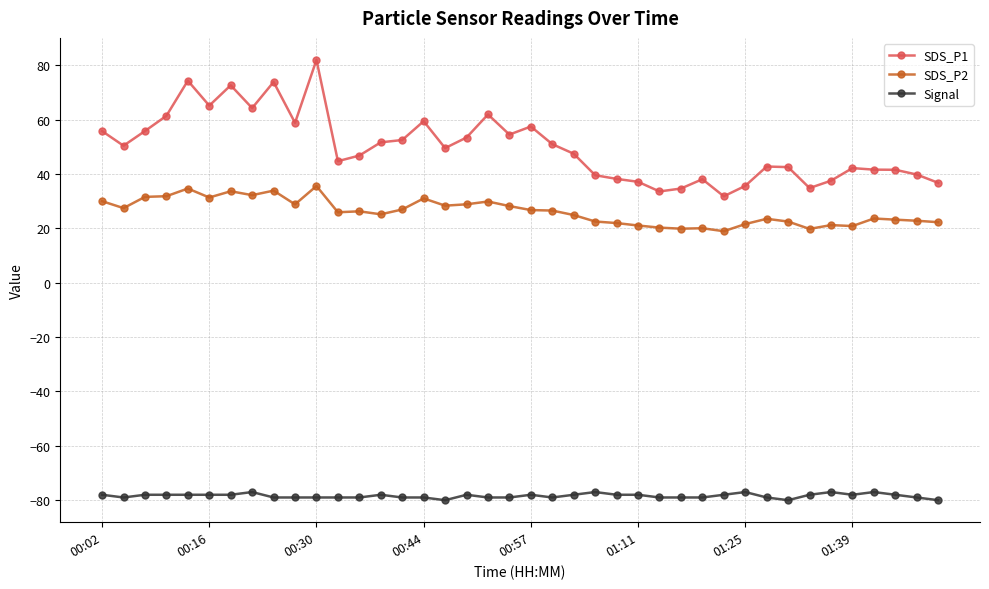

List the series in order of their overall mean, highest first.

SDS_P1, SDS_P2, Signal